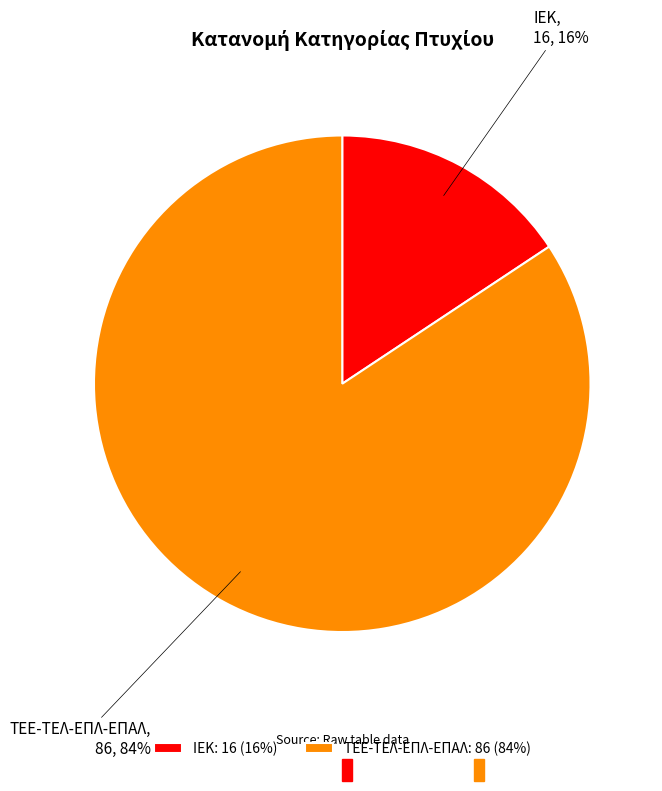

Do ΙΕΚ and ΤΕΕ-ΤΕΛ-ΕΠΛ-ΕΠΑΛ together represent more than half of the pie?

Yes